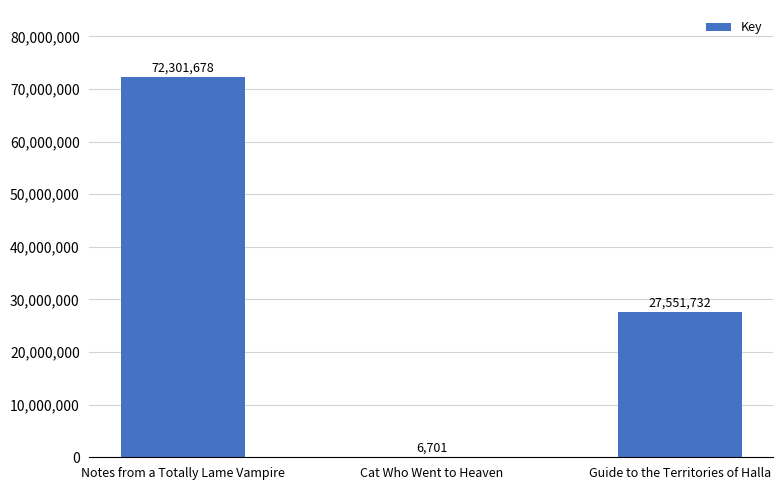

Approximately how many times larger is the value at Guide to the Territories of Halla compared to Cat Who Went to Heaven?

4111.6